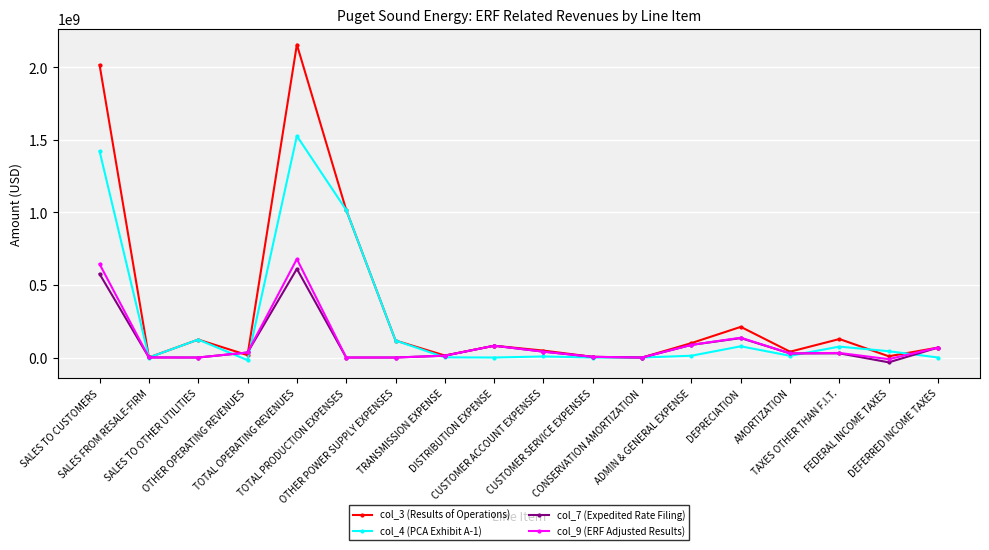

Which series has the widest spread of values?

col_3 (Results of Operations)